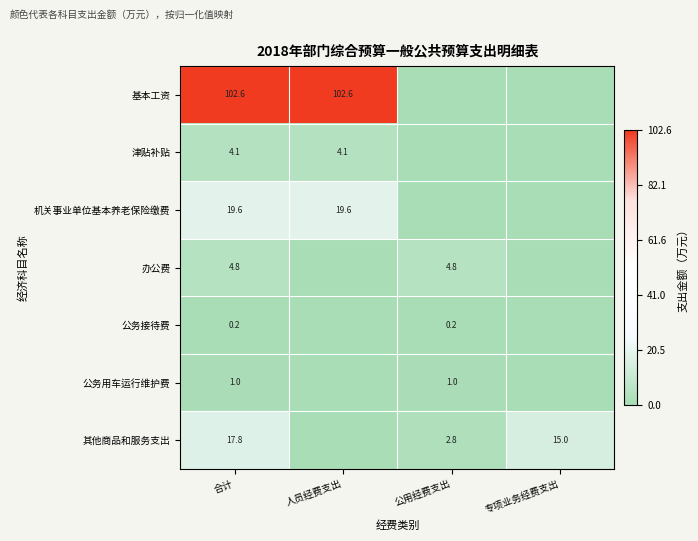

Rank the series at 合计 from highest to lowest value.

基本工资, 机关事业单位基本养老保险缴费, 其他商品和服务支出, 办公费, 津贴补贴, 公务用车运行维护费, 公务接待费